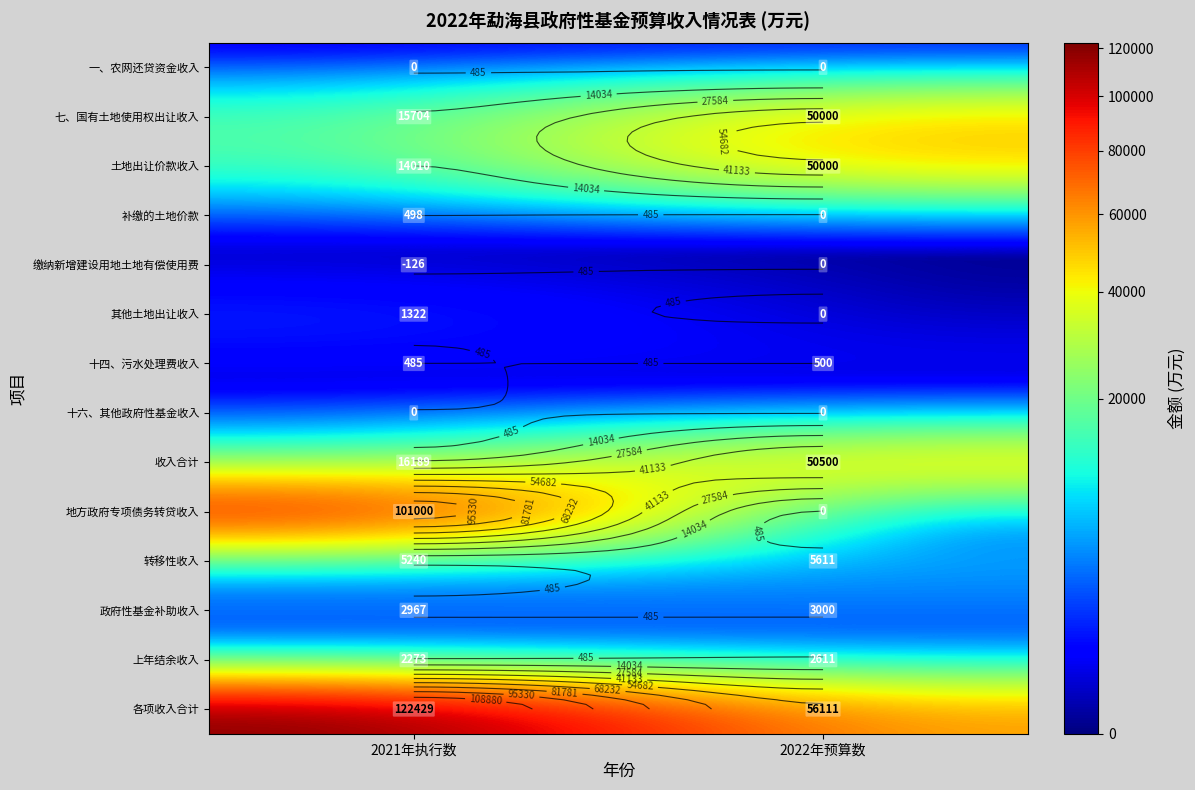

What is the difference between the maximum and minimum values in the 地方政府专项债务转贷收入 series?

101000